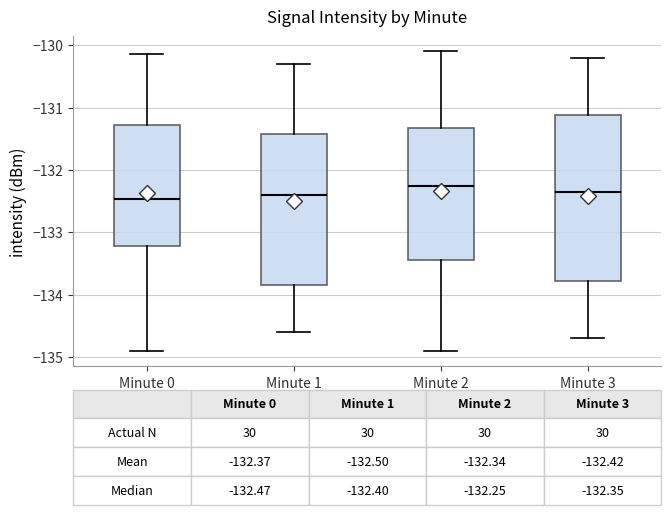

Which box is the tallest, from its lower edge to its upper edge?

Minute 3